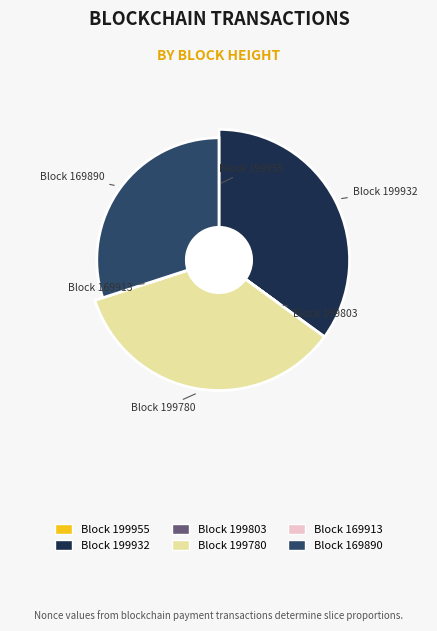

What percentage is the 169890 slice, to the nearest percent?

30%